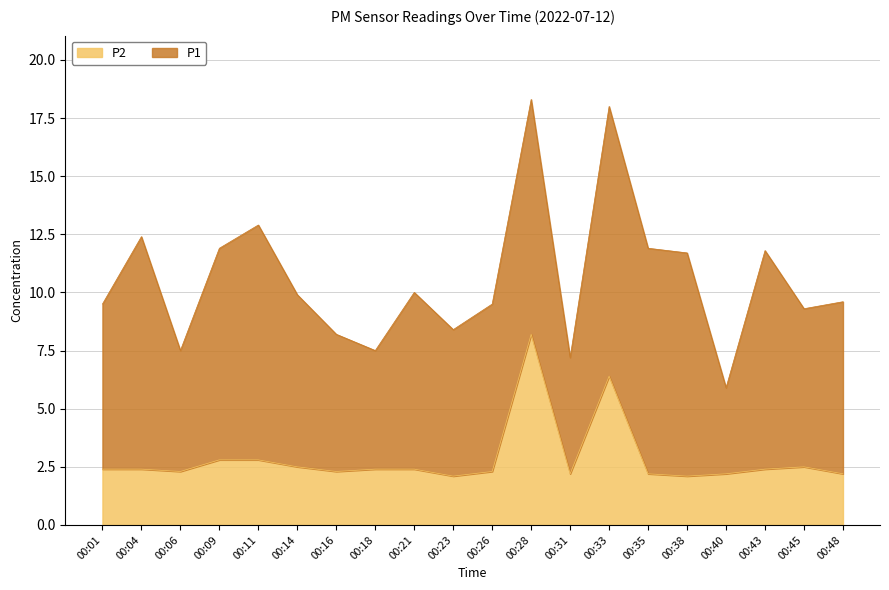

The chart shows a value of 2.8 at 00:11. True or false?

True